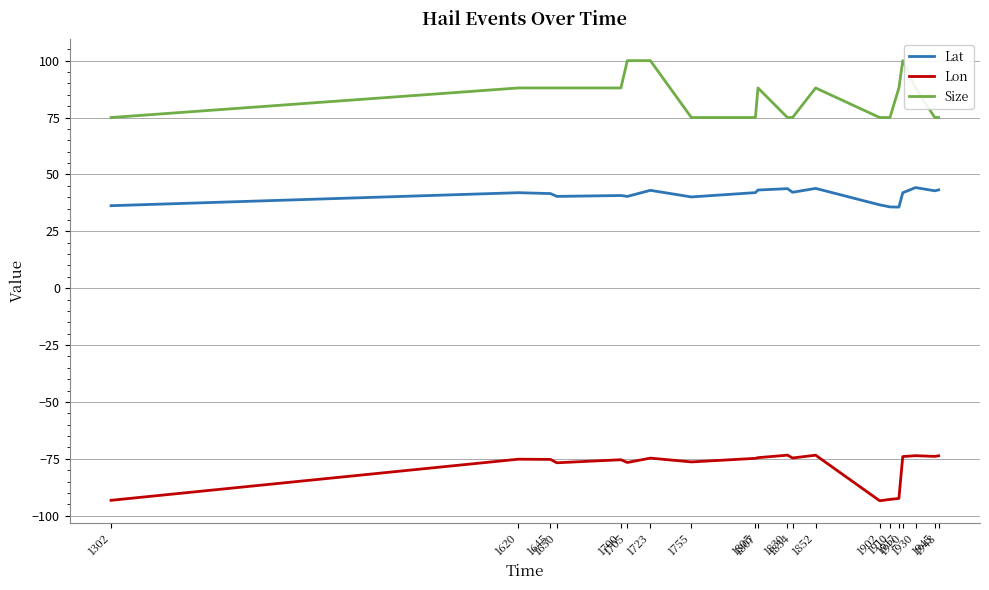

True or false: Lon and Lat intersect in this chart.

False